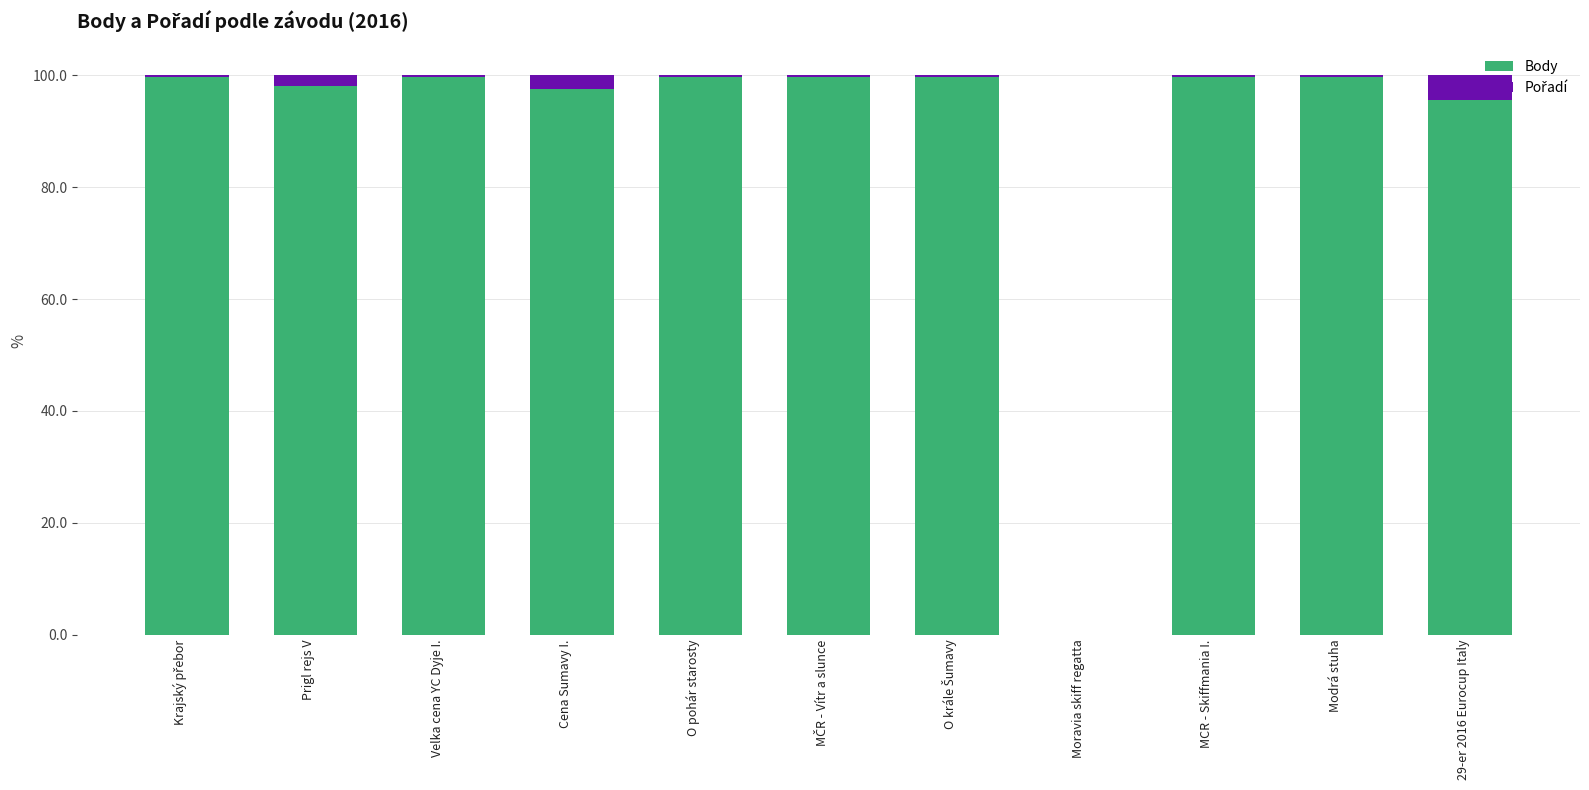

Are the bars horizontal?

No